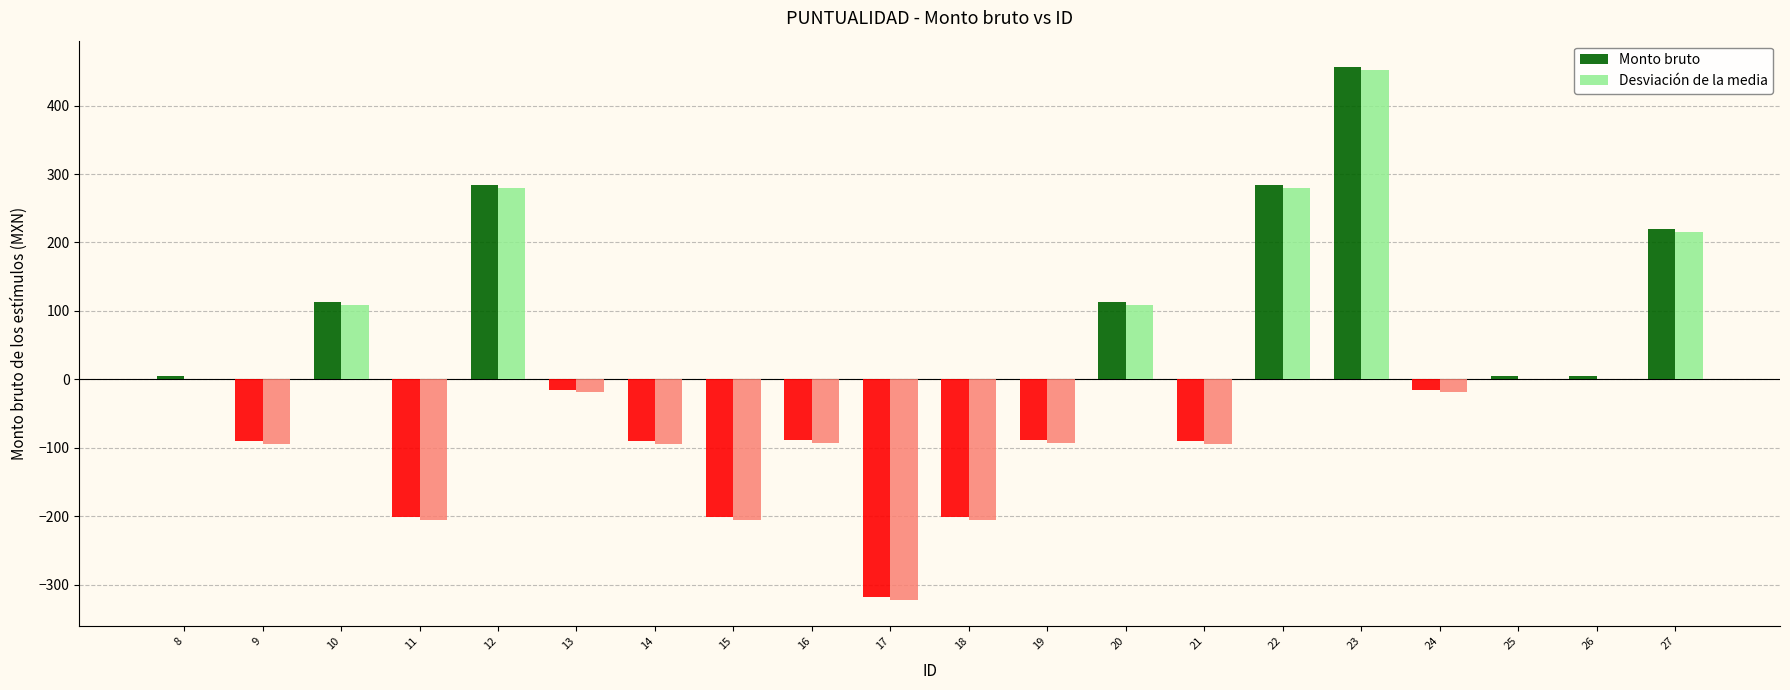

How many data points does each series have?

20